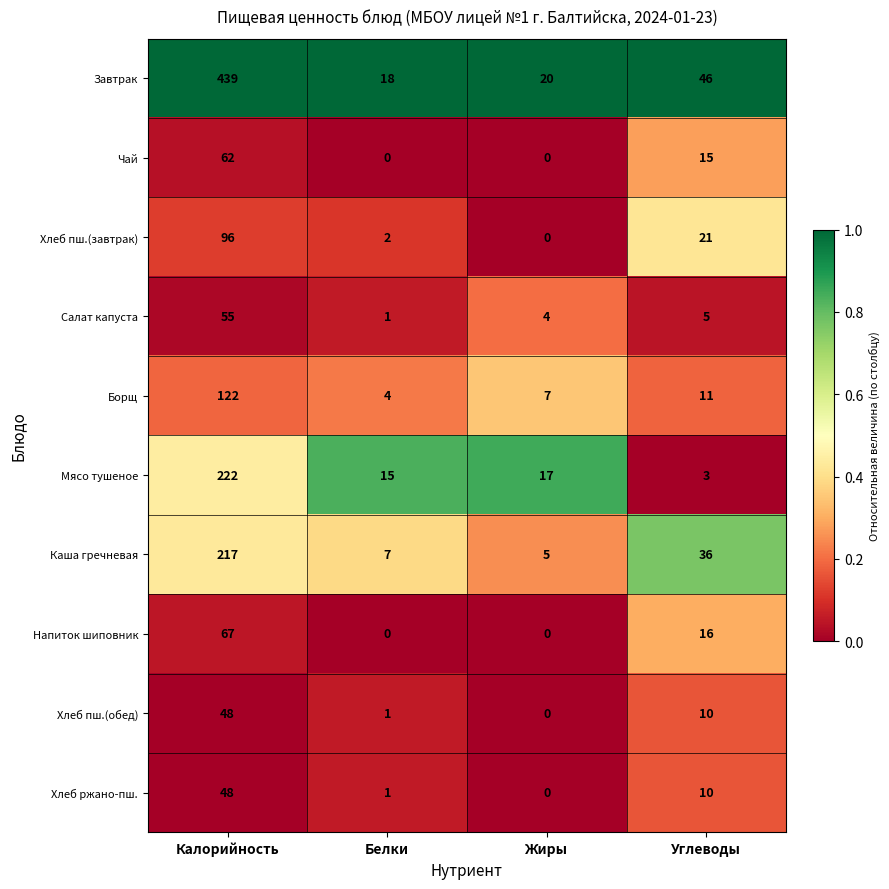

Where does the Напиток шиповник series first go above 16?

Калорийность